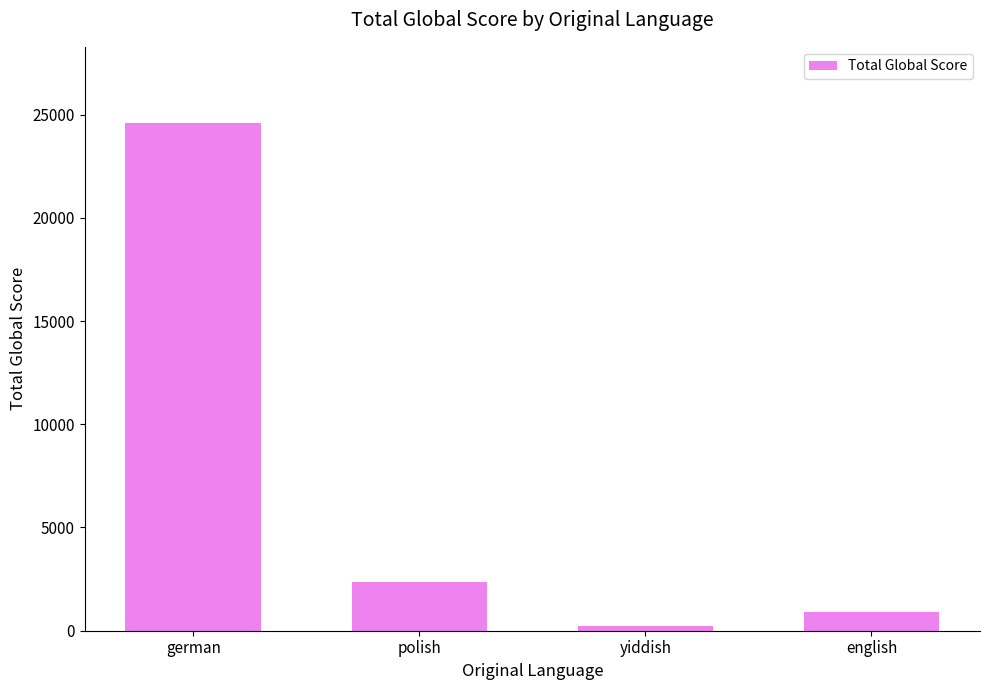

True or false: the data shows 912 at english.

True